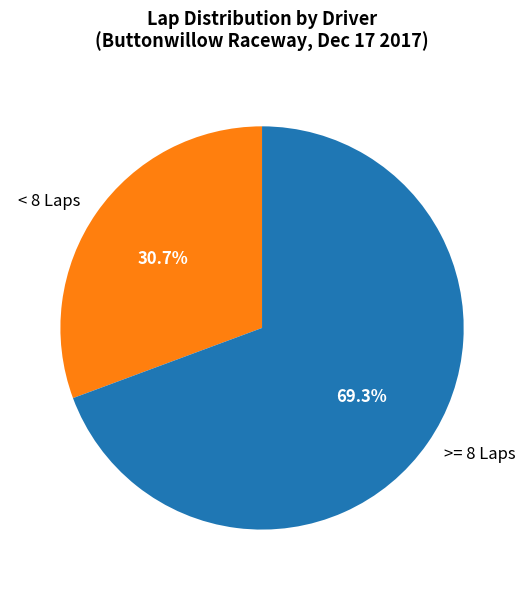

Which category has the biggest portion of the pie?

>= 8 Laps